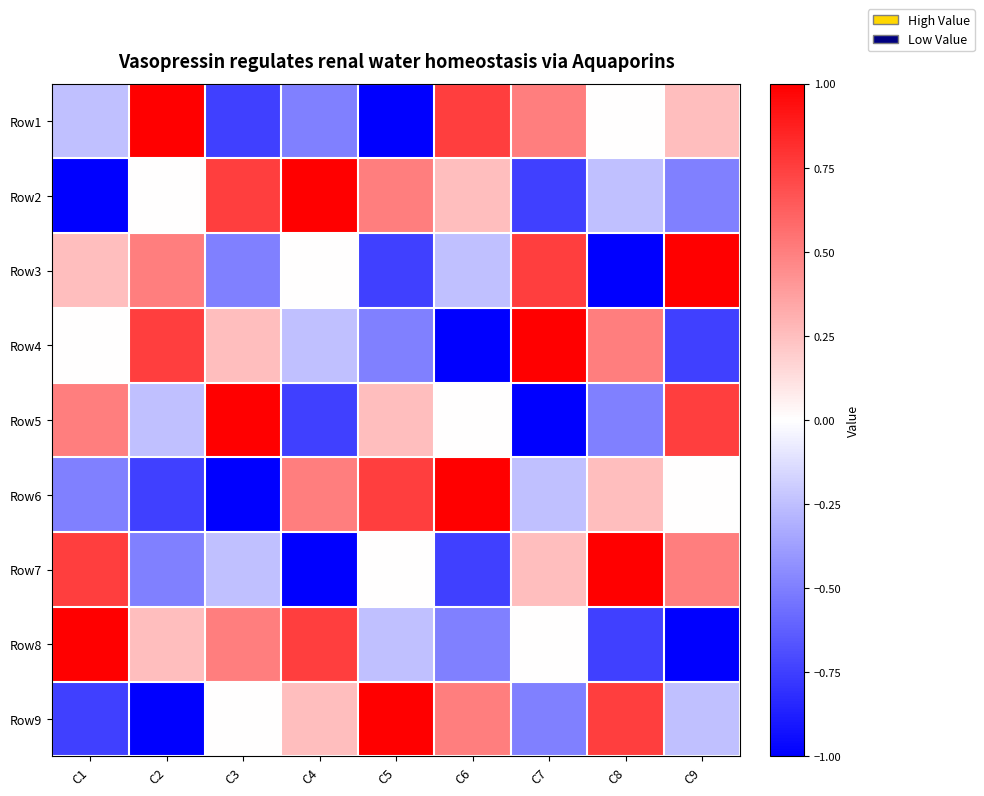

Which has a higher value, C5 or C7?

C7